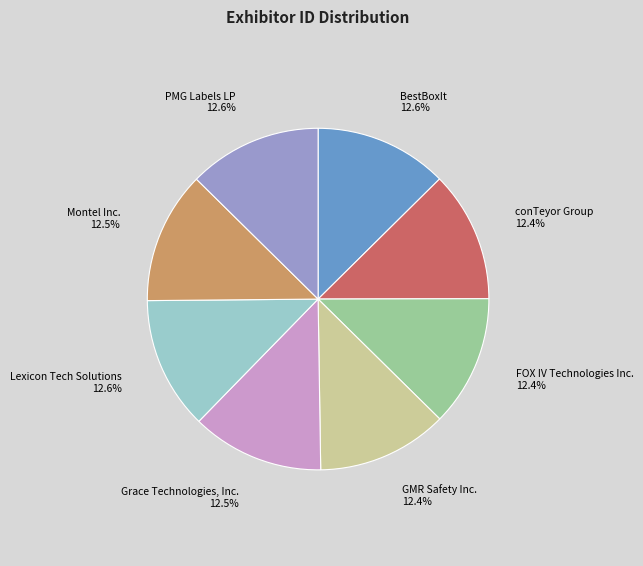

Count the number of slices in the pie.

8